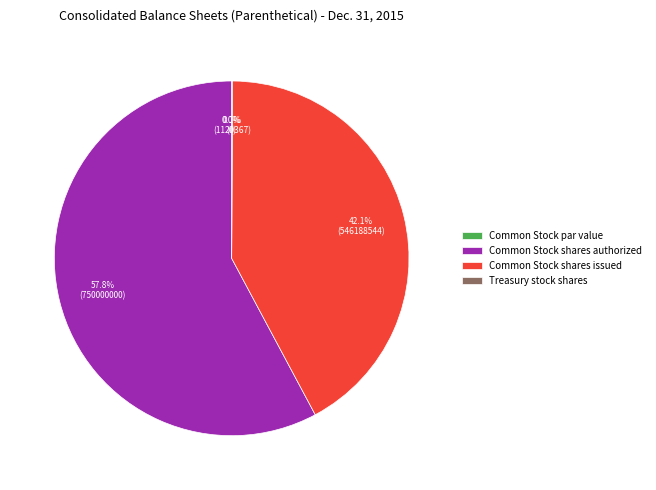

What portion of the pie excludes Treasury stock shares?

99.9%